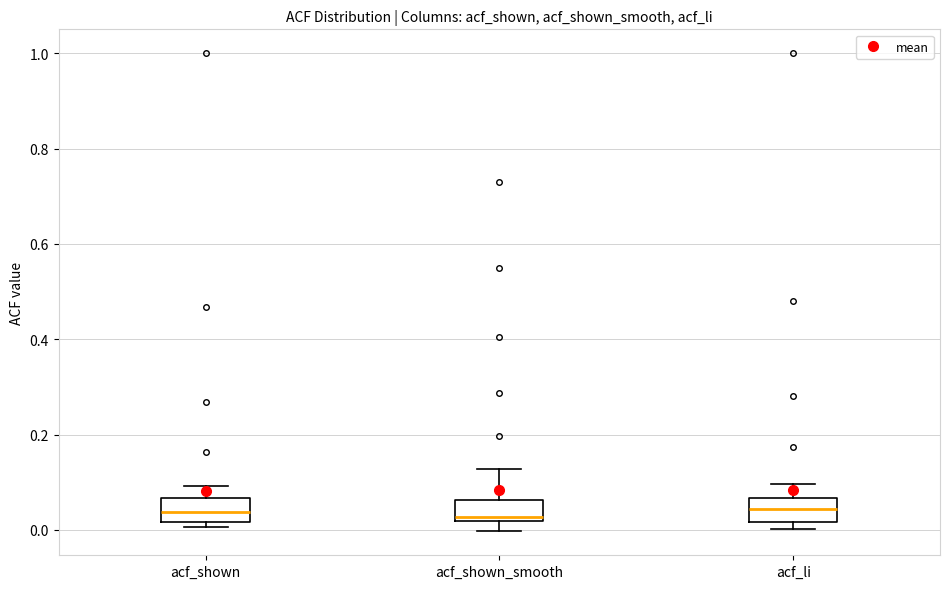

Reading left to right, read every box against the y-axis: the position of its median line, the range the box covers, and the ends of its whiskers. The values are not printed on the chart, so give them approximately, as read against the axis.

acf_shown: median 0.04, box 0.02 to 0.06, whiskers 0.00 to 0.10
acf_shown_smooth: median 0.02 (just above the box's lower edge), box 0.02 to 0.06, whiskers 0.00 to 0.12
acf_li: median 0.04, box 0.02 to 0.06, whiskers 0.00 to 0.10